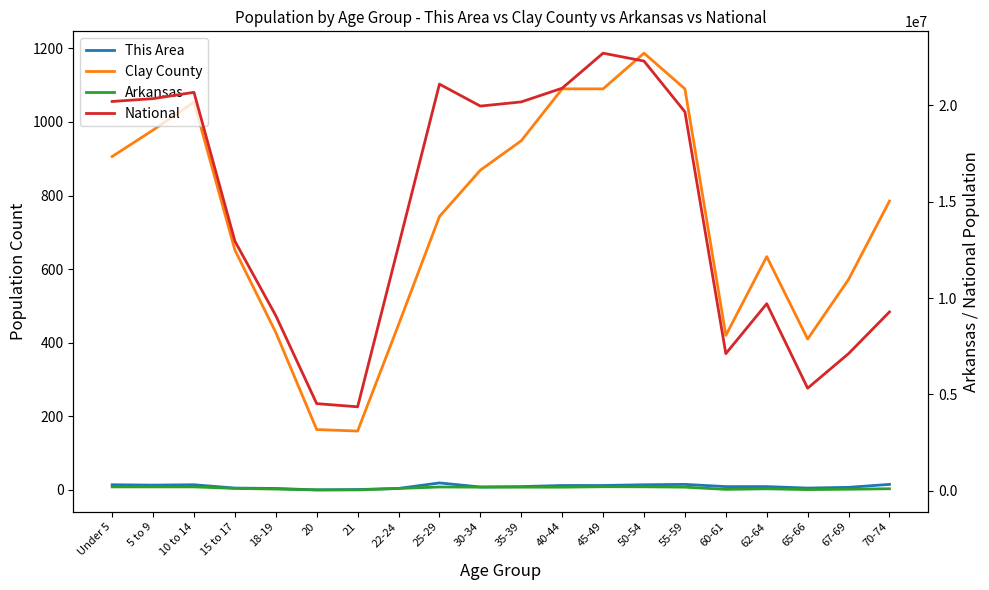

What value does the Arkansas series have at 55-59, to the nearest 50?

183950